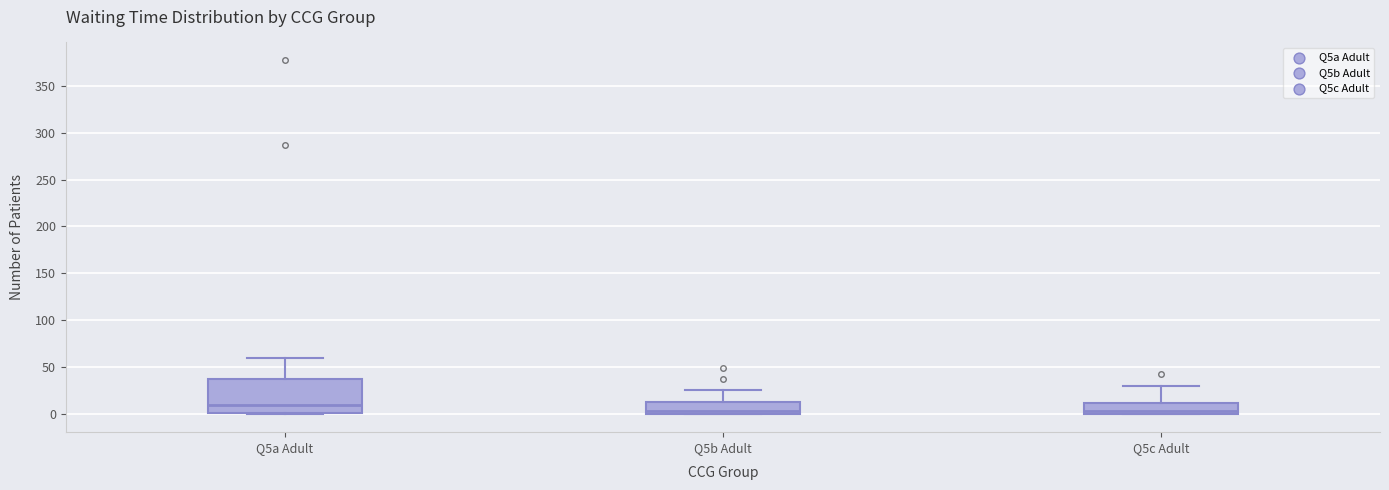

Reading left to right, read every box against the y-axis: the position of its median line, the range the box covers, and the ends of its whiskers. The values are not printed on the chart, so give them approximately, as read against the axis.

Q5a Adult: median 10, box 0 to 35, whiskers 0 (just below the box's lower edge) to 60
Q5b Adult: median 5, box 0 to 15, whiskers 0 to 25
Q5c Adult: median 5, box 0 to 10, whiskers 0 to 30